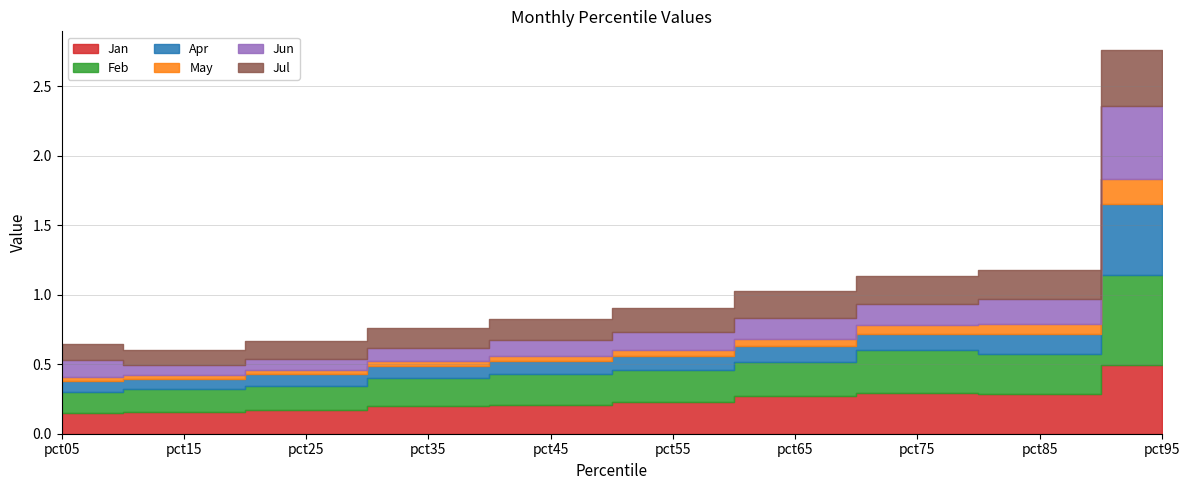

What is the total value across all series at pct85?

1.2